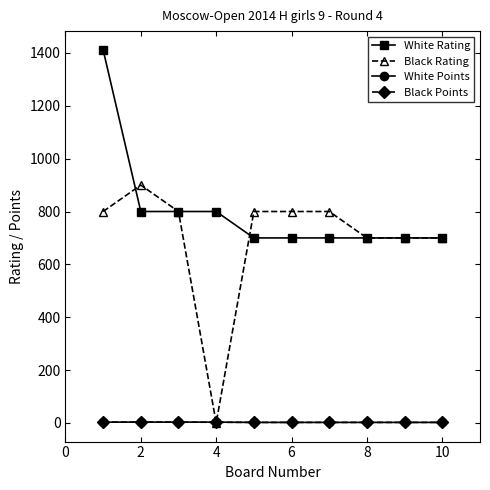

Which series has the largest range (max minus min)?

Black Rating